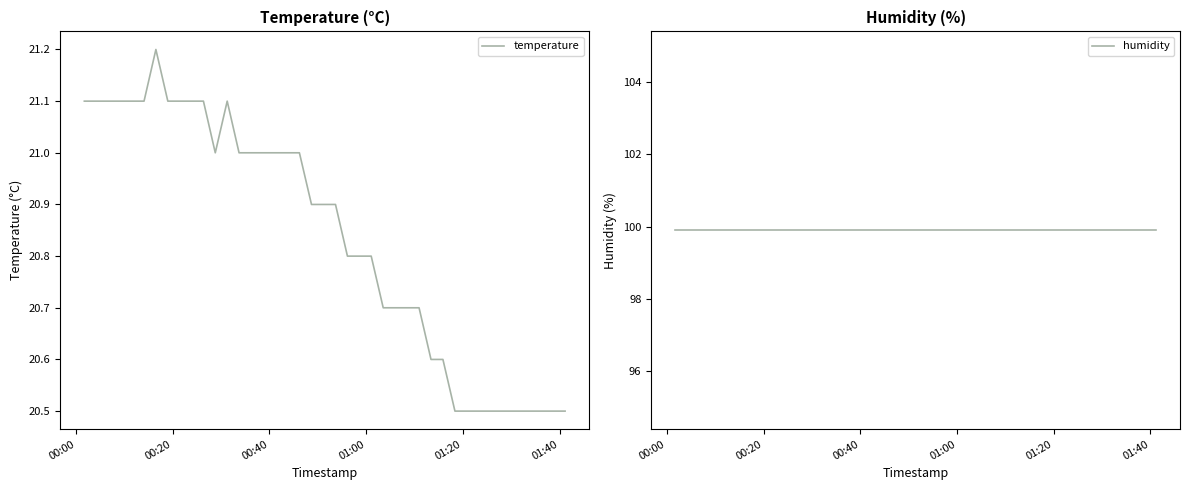

Rank the series by their average value, from lowest to highest.

temperature, humidity